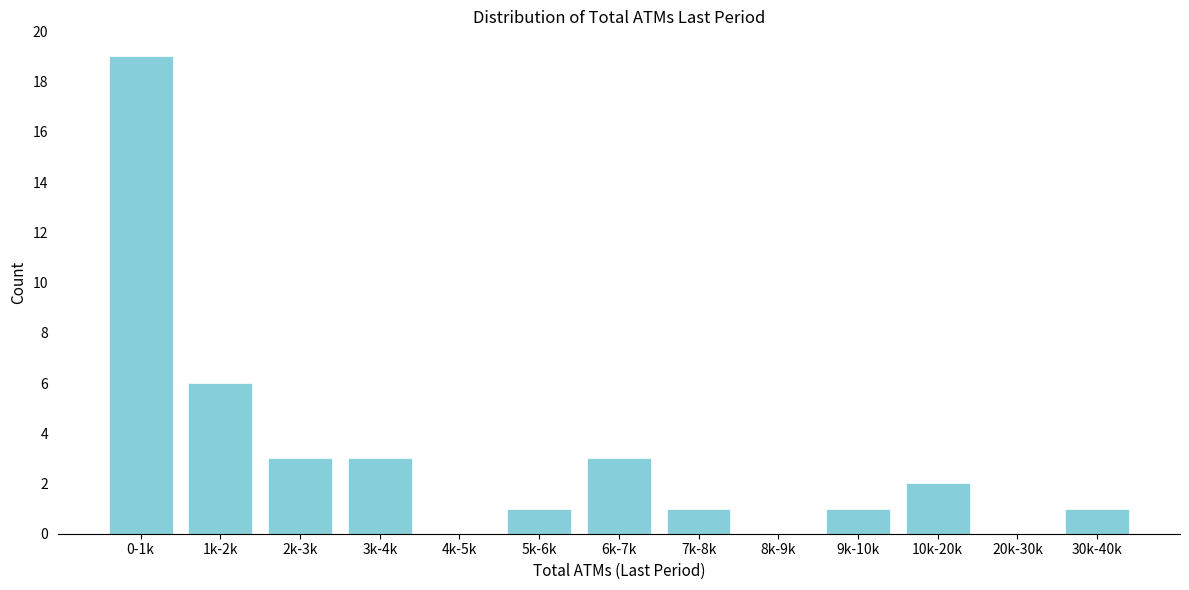

Reading left to right, extract all data points from this chart.

0-1k=19	1k-2k=6	2k-3k=3	3k-4k=3	4k-5k=0	5k-6k=1	6k-7k=3	7k-8k=1	8k-9k=0	9k-10k=1	10k-20k=2	20k-30k=0	30k-40k=1